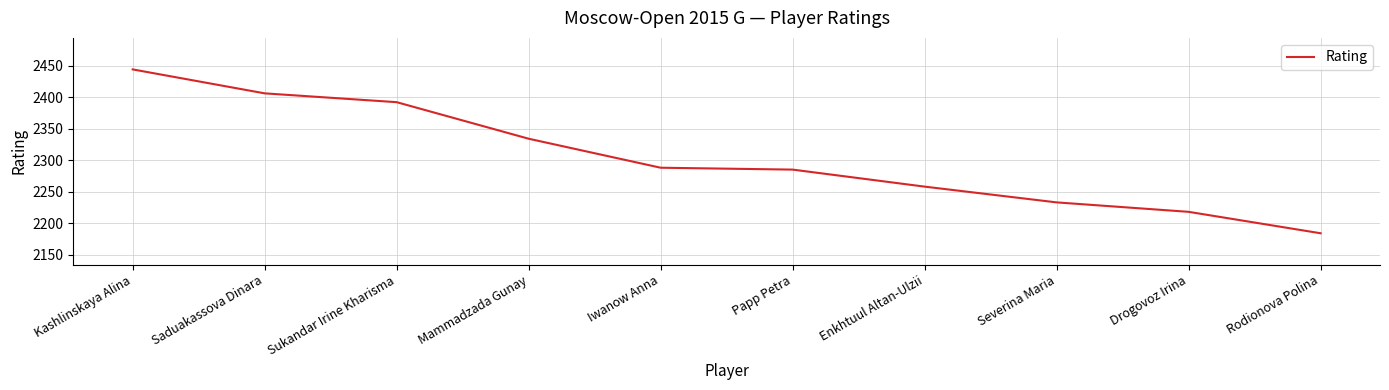

What is the maximum value shown in the chart?

2444